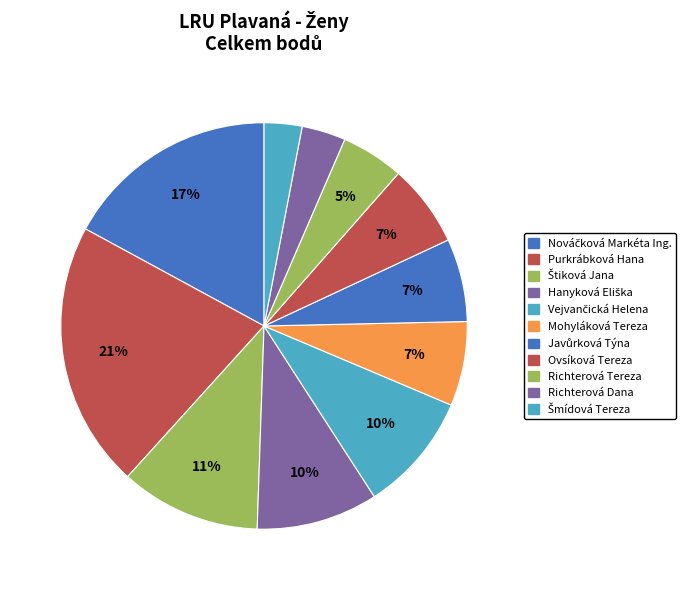

True or false: Richterová Tereza accounts for 18% of the total.

False